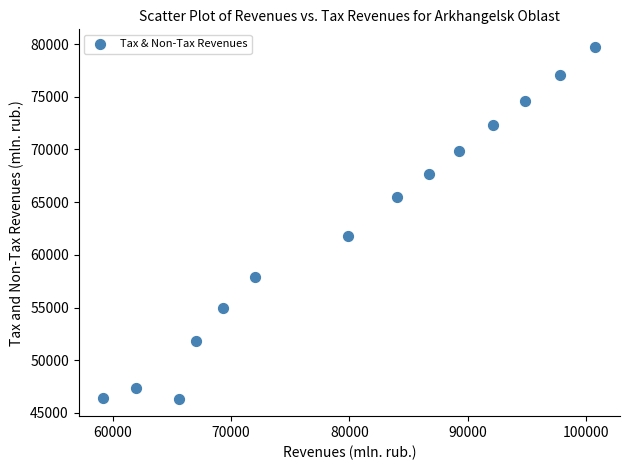

What Y value in the scatter plot is closest to 63043?

61788.0